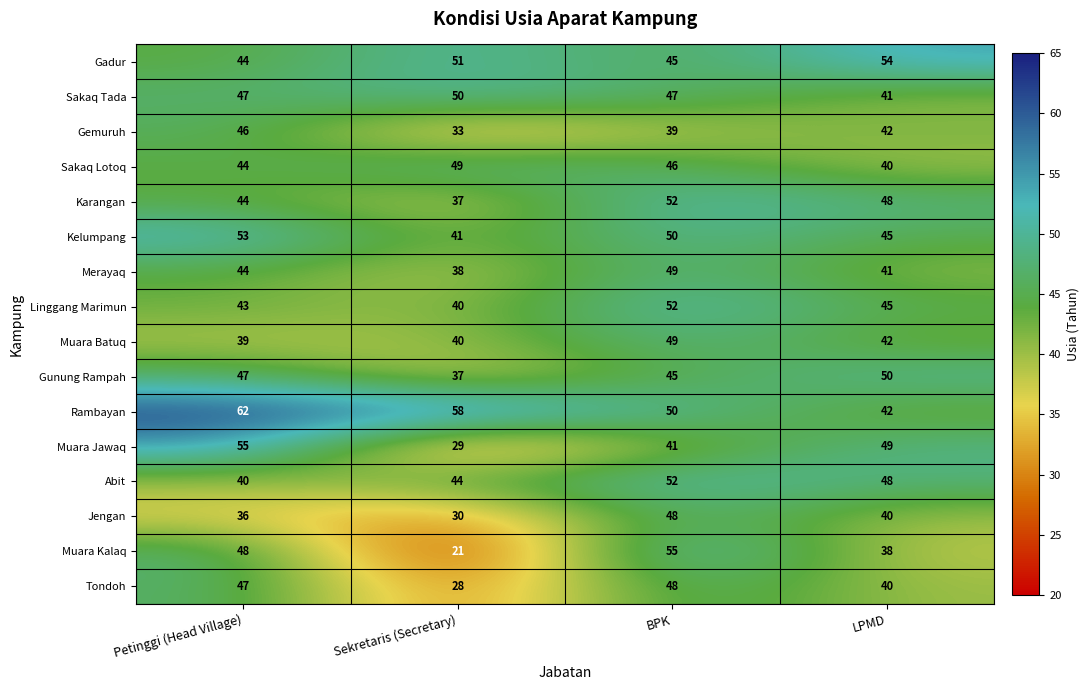

True or false: Gunung Rampah has a value of 71 at BPK.

False